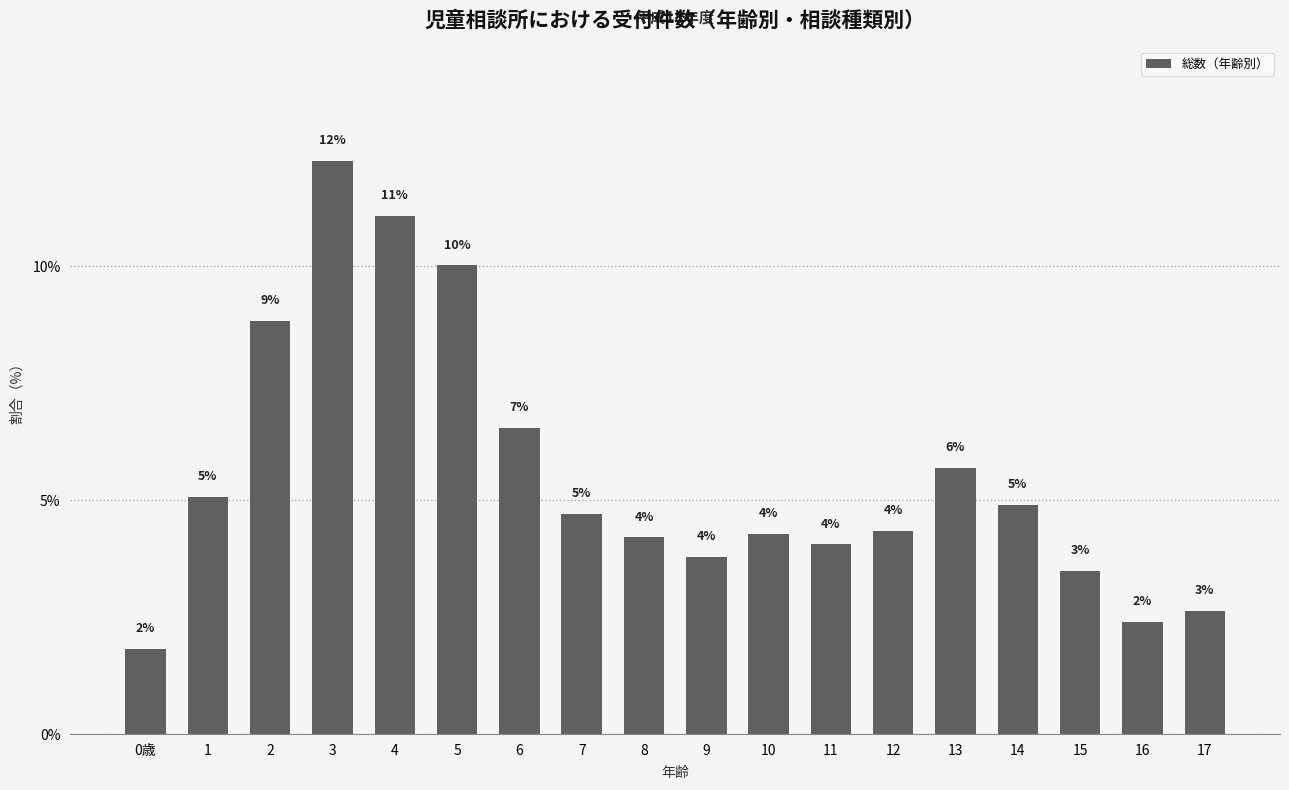

How many bars are there in total?

18